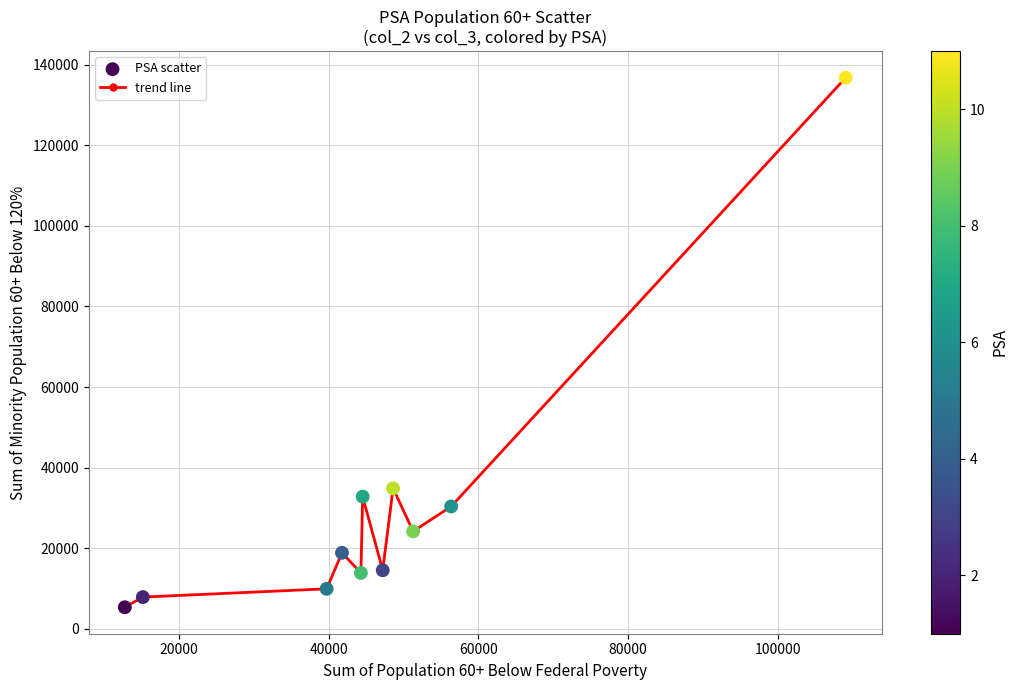

What is the difference between the maximum and minimum values?

131385.8